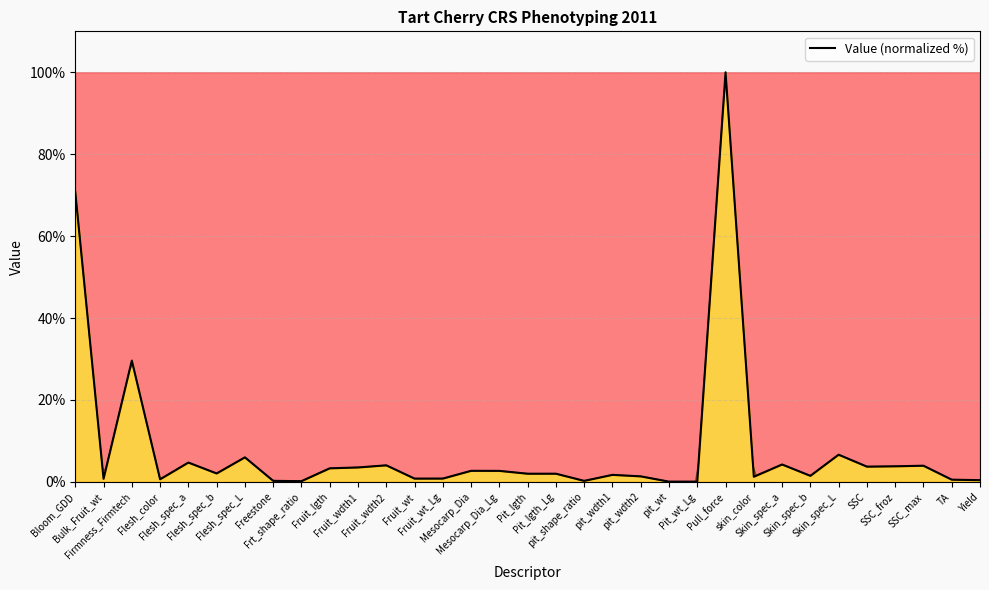

What is the label of the 22nd point from the right?

Fruit_wdth2